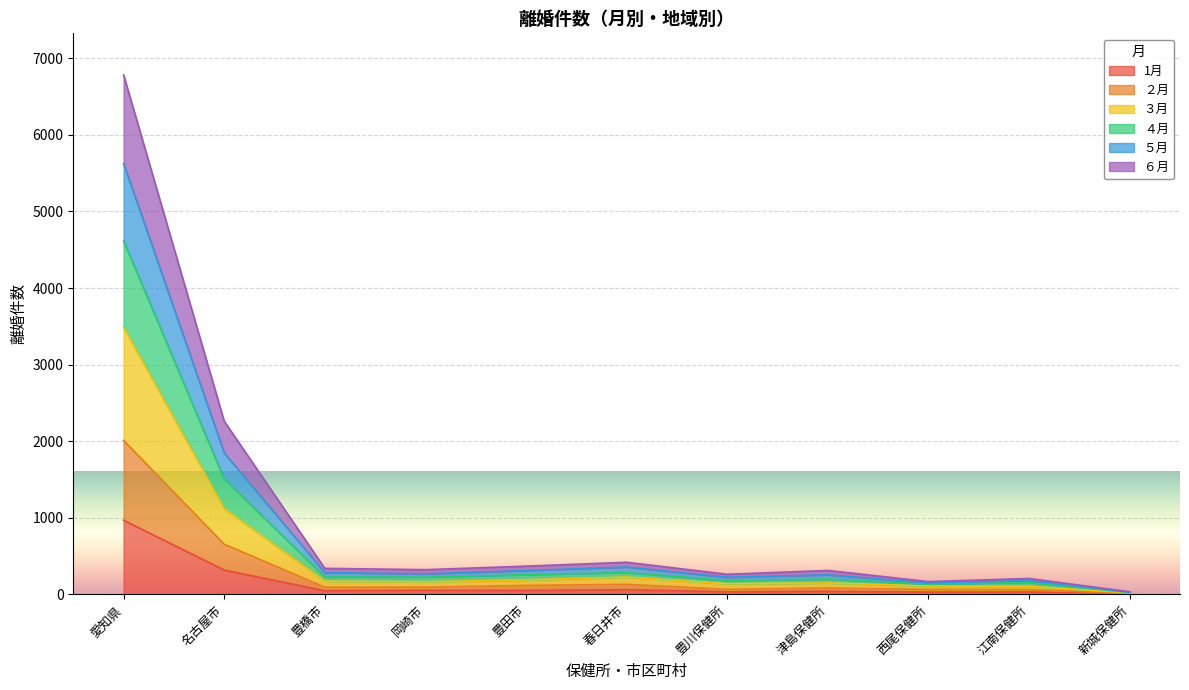

Where does the 1月 series first go above 47?

愛知県